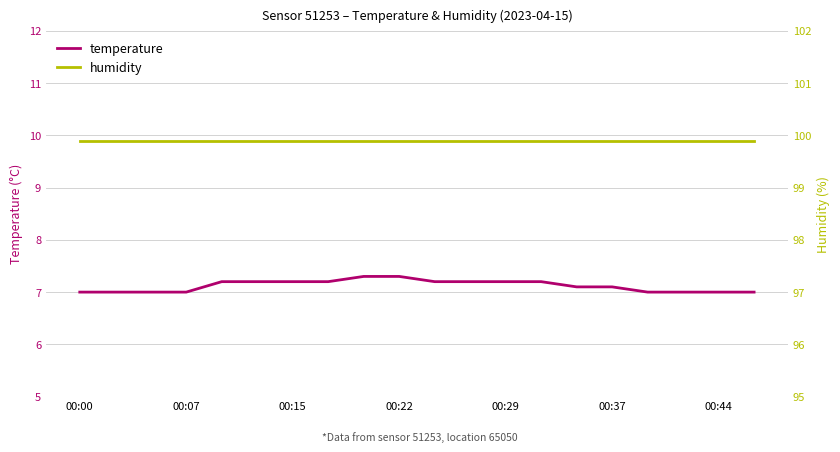

At 19, list the series in order from largest to smallest.

humidity, temperature